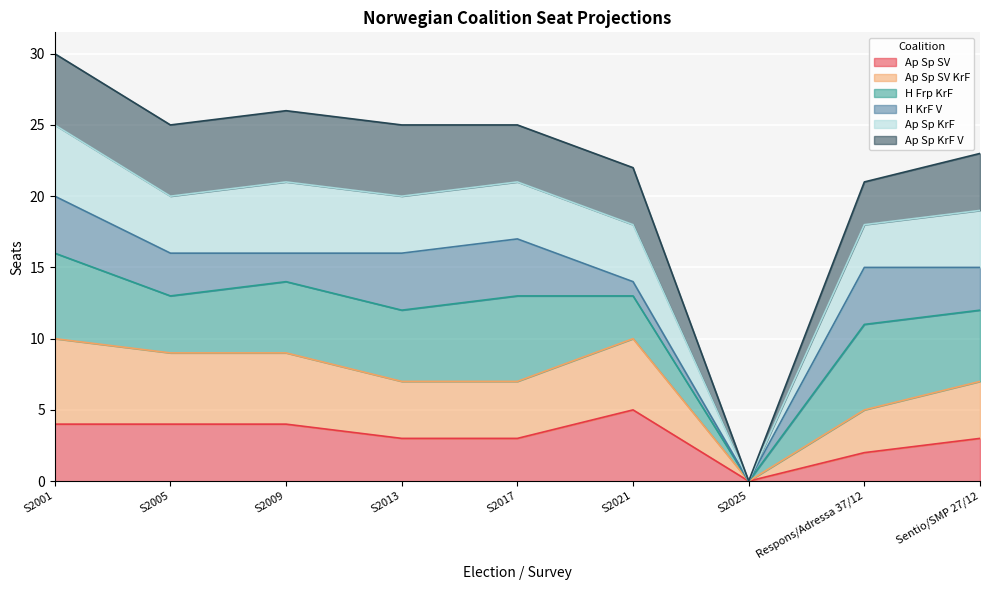

At which category is the sum across all series the highest?

S2001